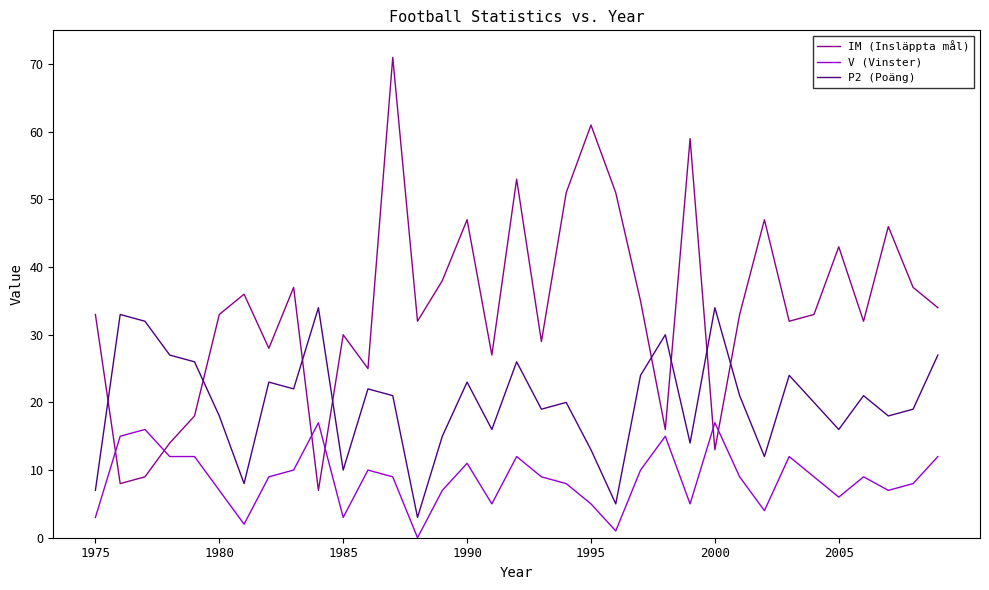

True or false: IM (Insläppta mål) and V (Vinster) intersect in this chart.

True